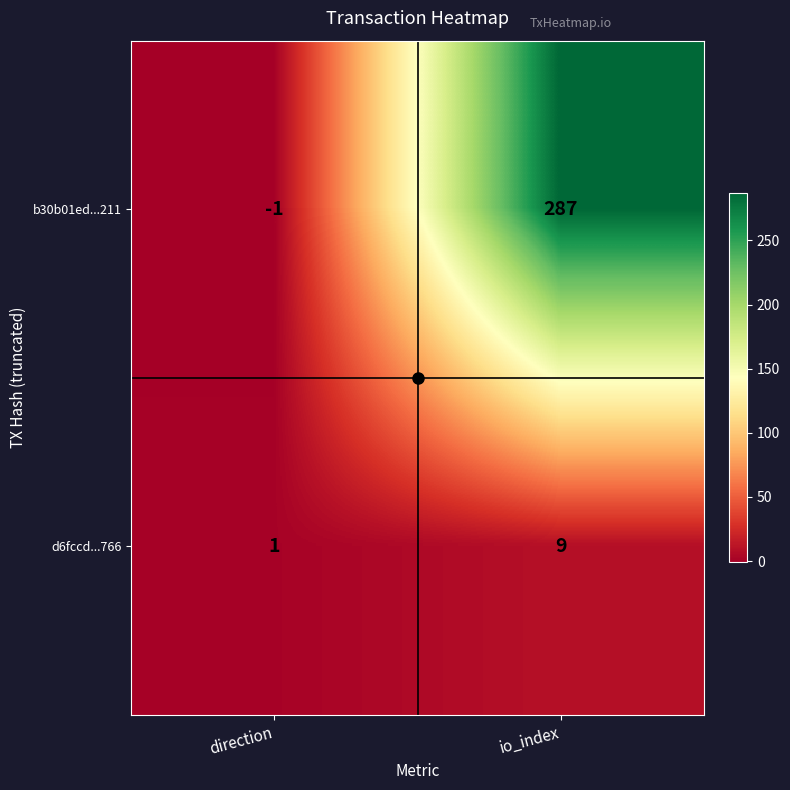

What is the average value of the d6fccd...766 series?

5